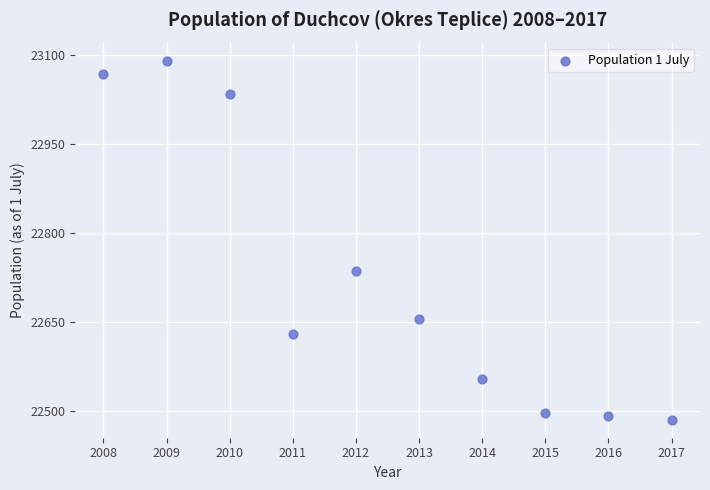

What Y value in the scatter plot is closest to 22788?

22736